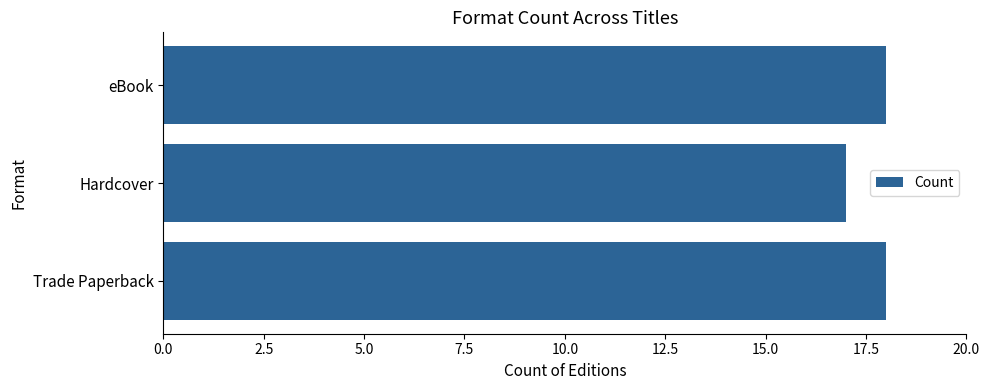

The chart shows a value of 5 at Trade Paperback. True or false?

False